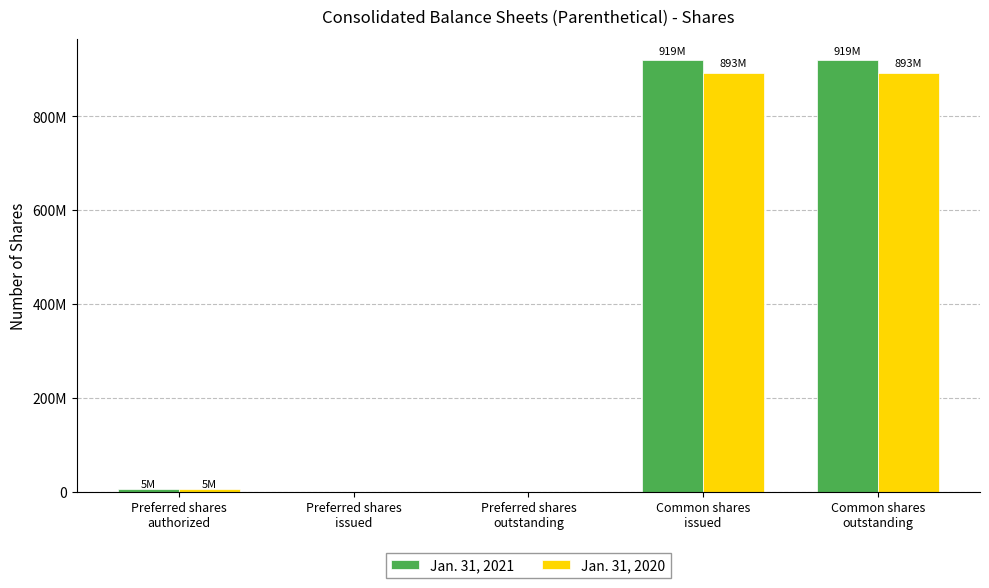

Are the bars grouped side by side (vs. stacked)?

Yes